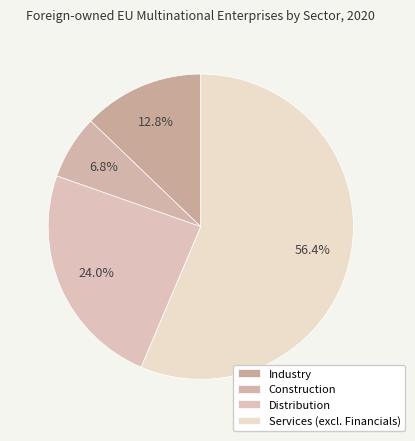

How many segments does this pie chart have?

4